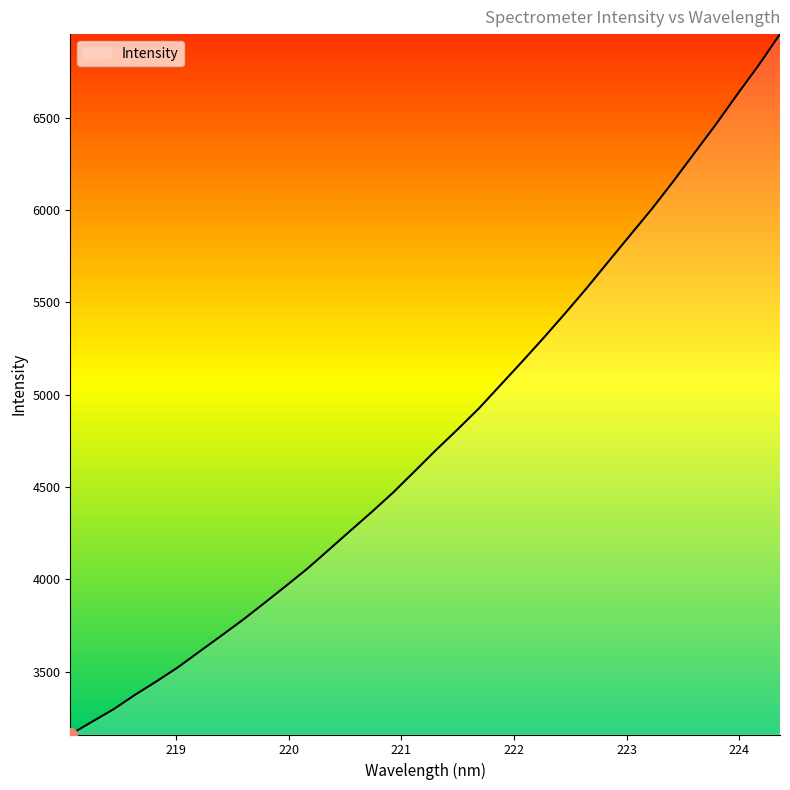

What is the maximum value shown in the chart?

6952.2